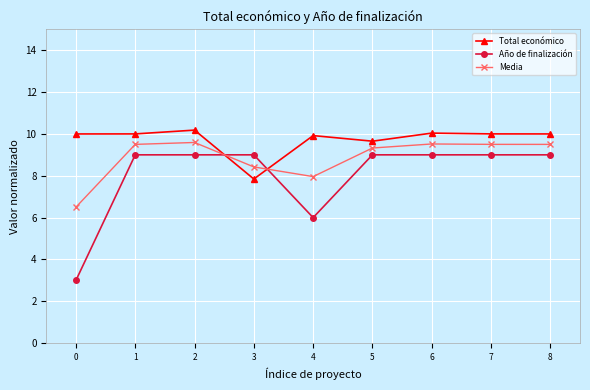

At 4, list the series in order from smallest to largest.

Año de finalización, Media, Total económico